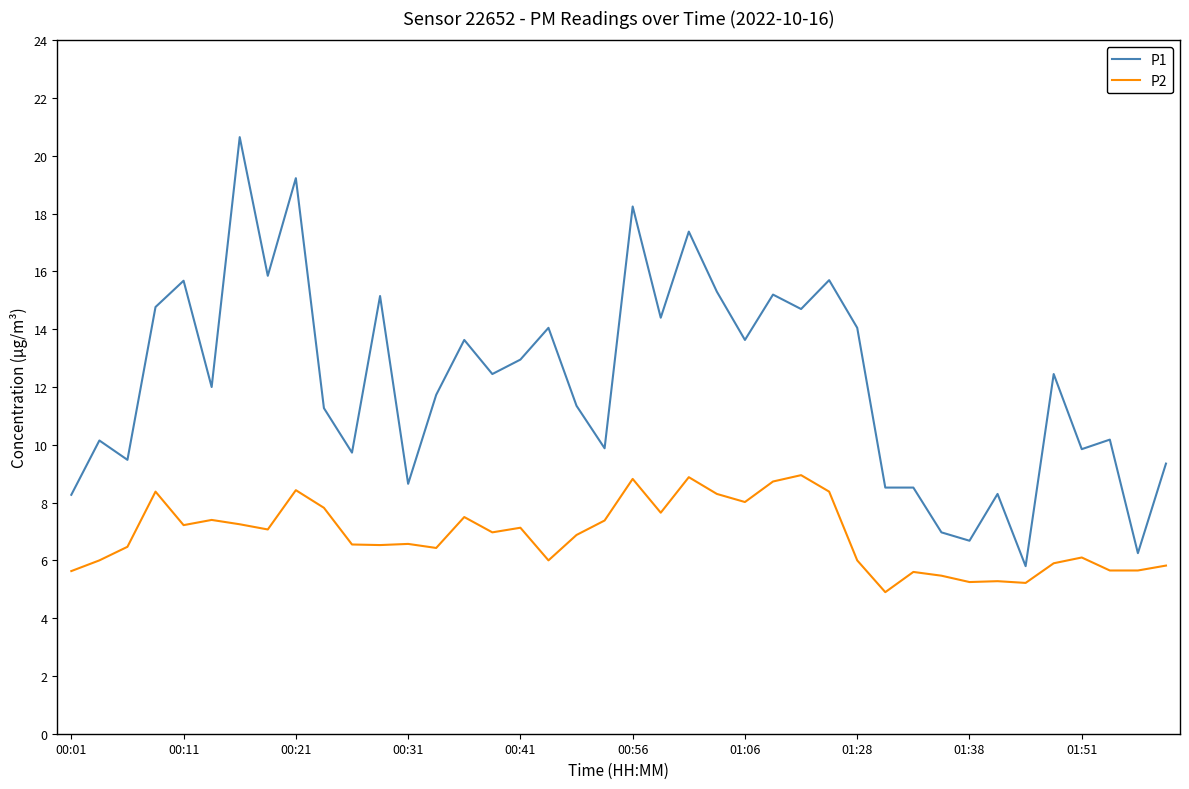

List the series in order of their overall mean, lowest first.

P2, P1